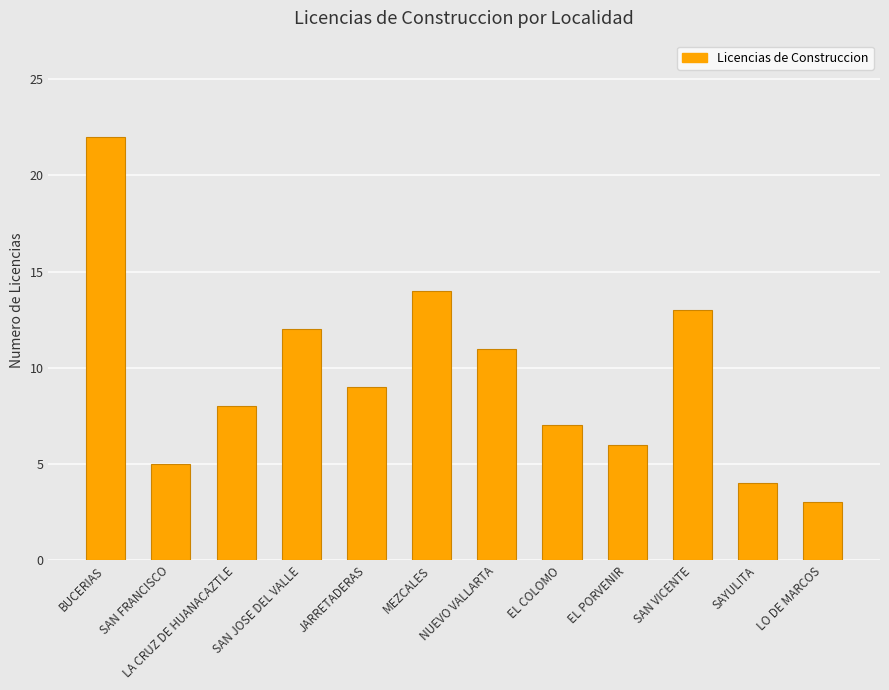

At which category does the chart reach its peak across all series?

BUCERIAS